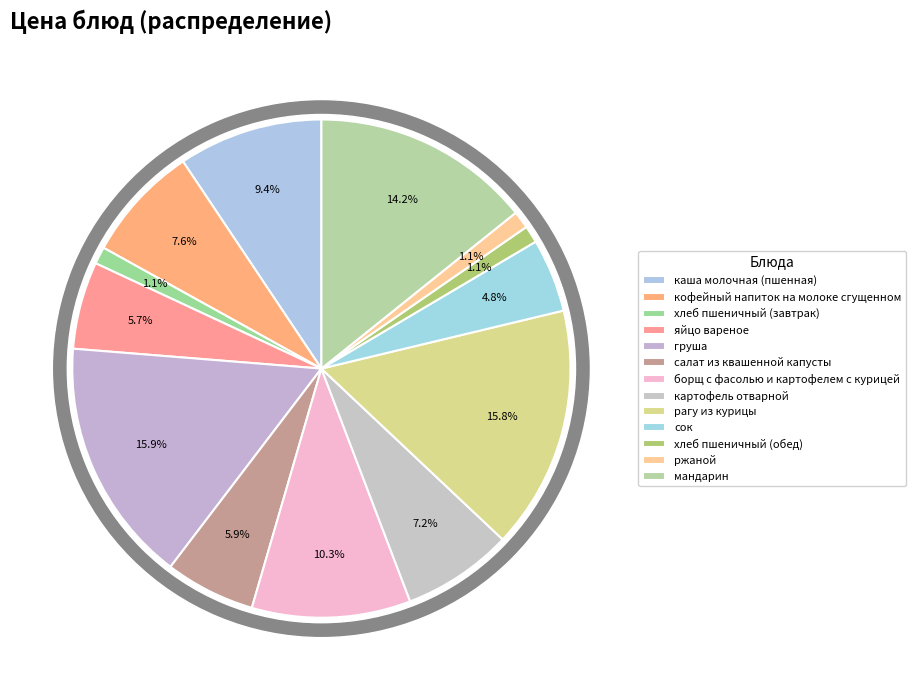

Which slice is the largest?

груша